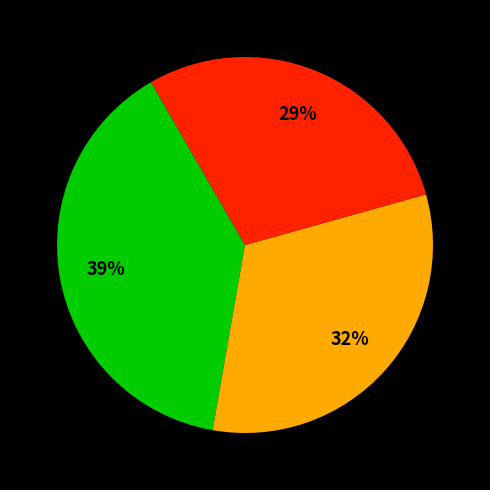

Count the number of slices in the pie.

3